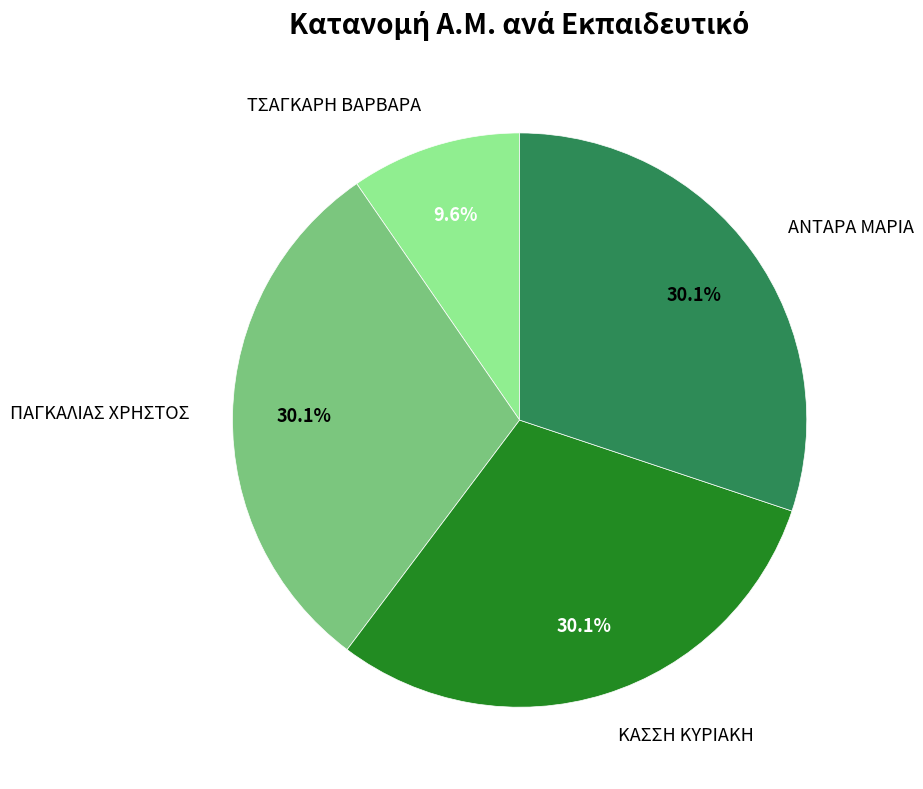

Approximately how many times larger is the value at ΚΑΣΣΗ ΚΥΡΙΑΚΗ compared to ΤΣΑΓΚΑΡΗ ΒΑΡΒΑΡΑ?

3.1